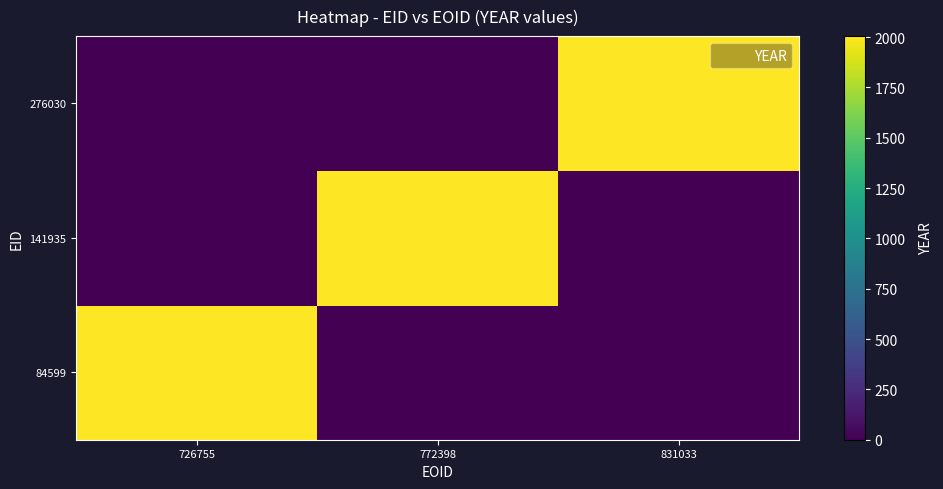

Reading left to right, extract all data points from this chart.

84599: 726755=2005	772398=0	831033=0
141935: 726755=0	772398=2005	831033=0
276030: 726755=0	772398=0	831033=2005